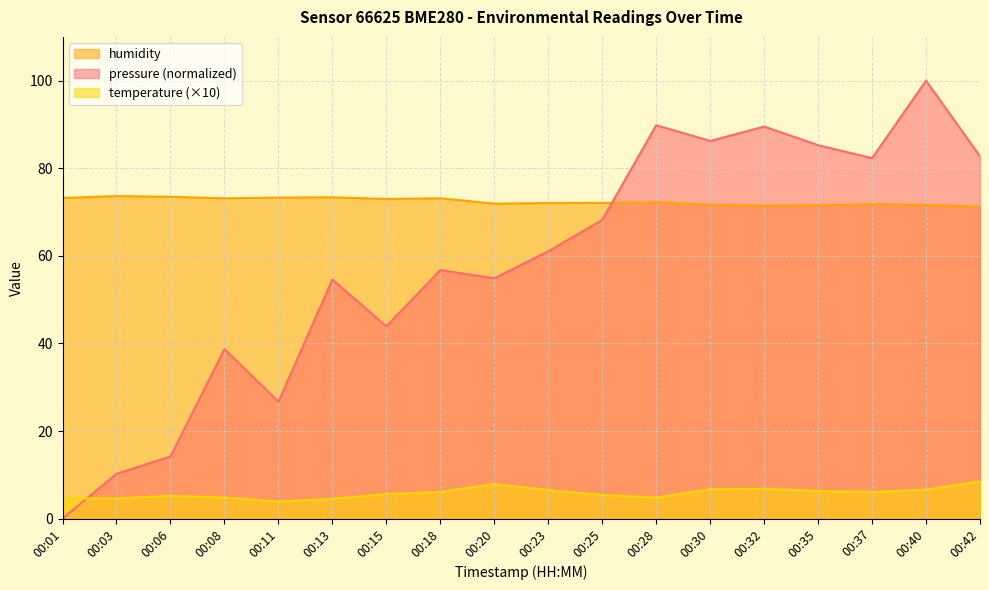

What is the difference between the second highest and second lowest values in the temperature series?

3.4